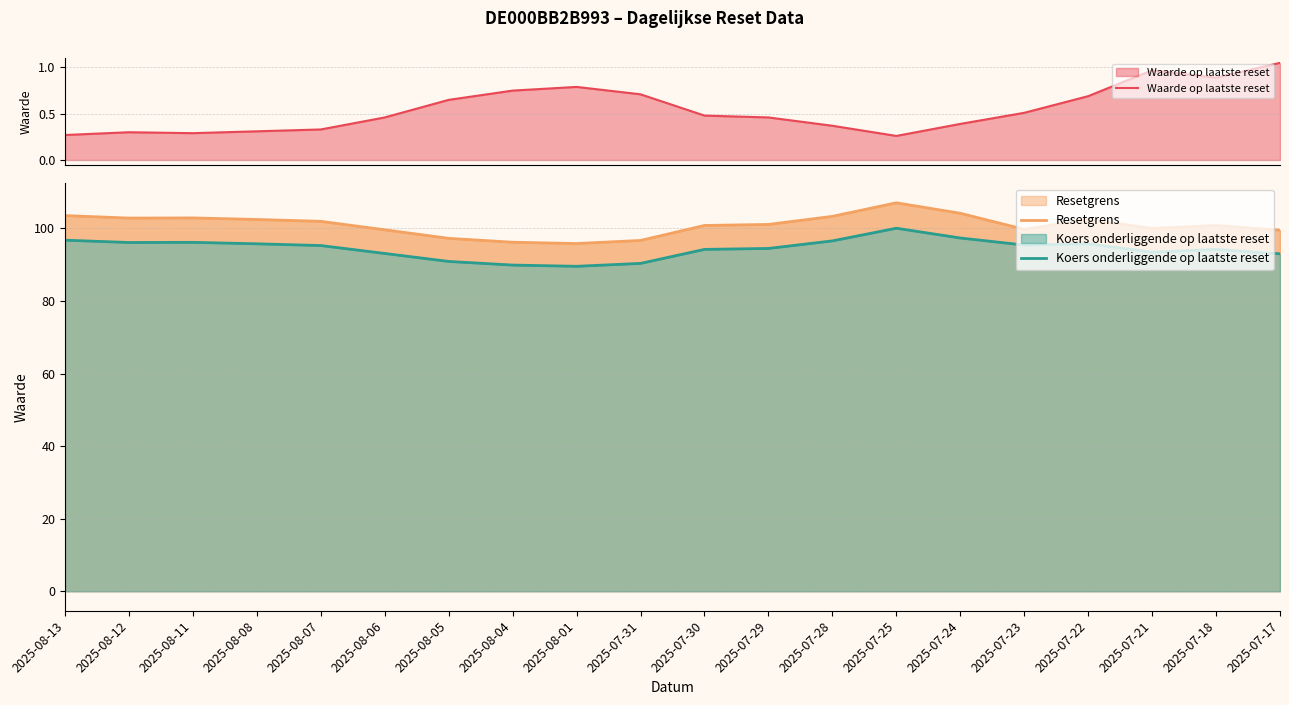

Is the value of Resetgrens at 2025-08-01 greater than the value of Waarde op laatste reset at 2025-08-11?

Yes